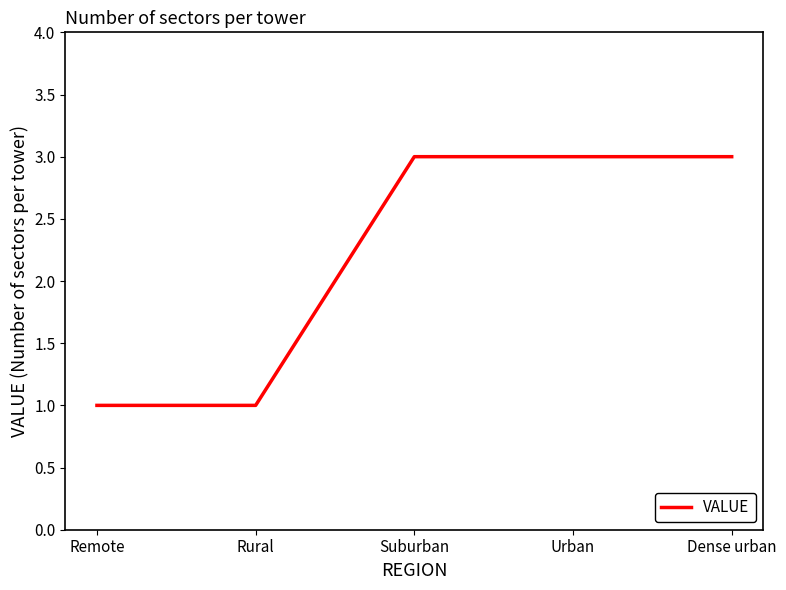

What position from the left is Suburban?

3